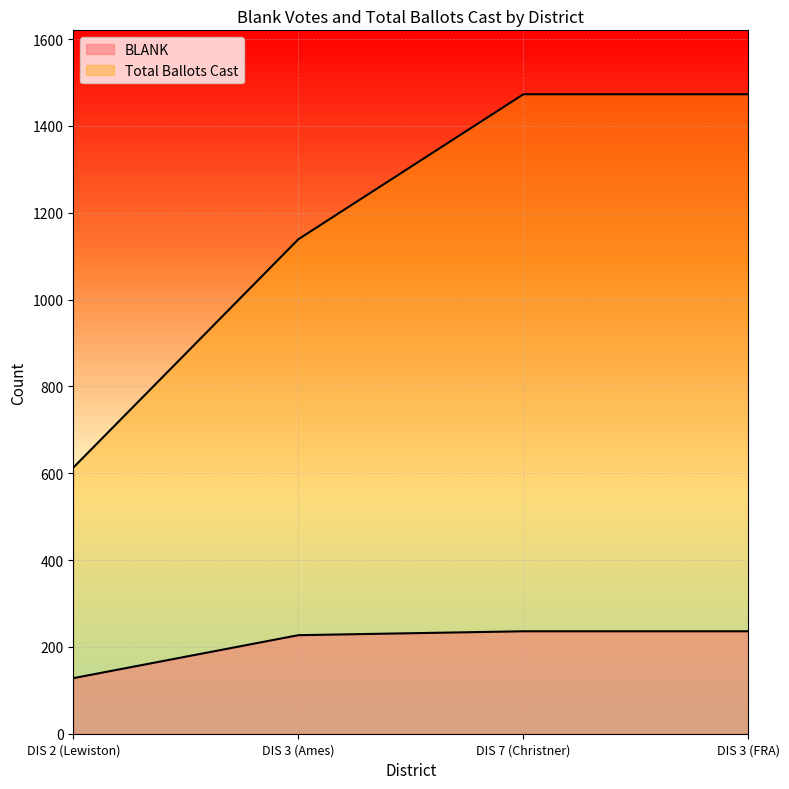

How many lines are shown in the chart?

2